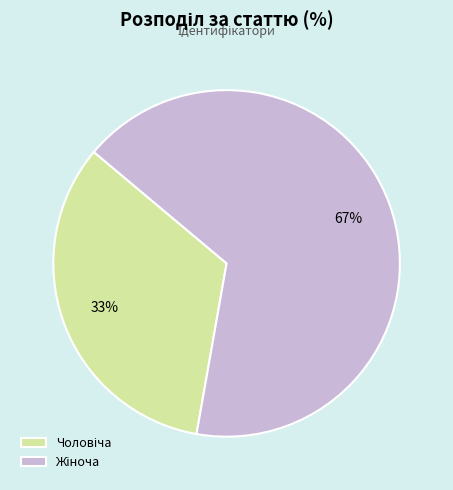

Is there a majority slice in this chart?

Yes